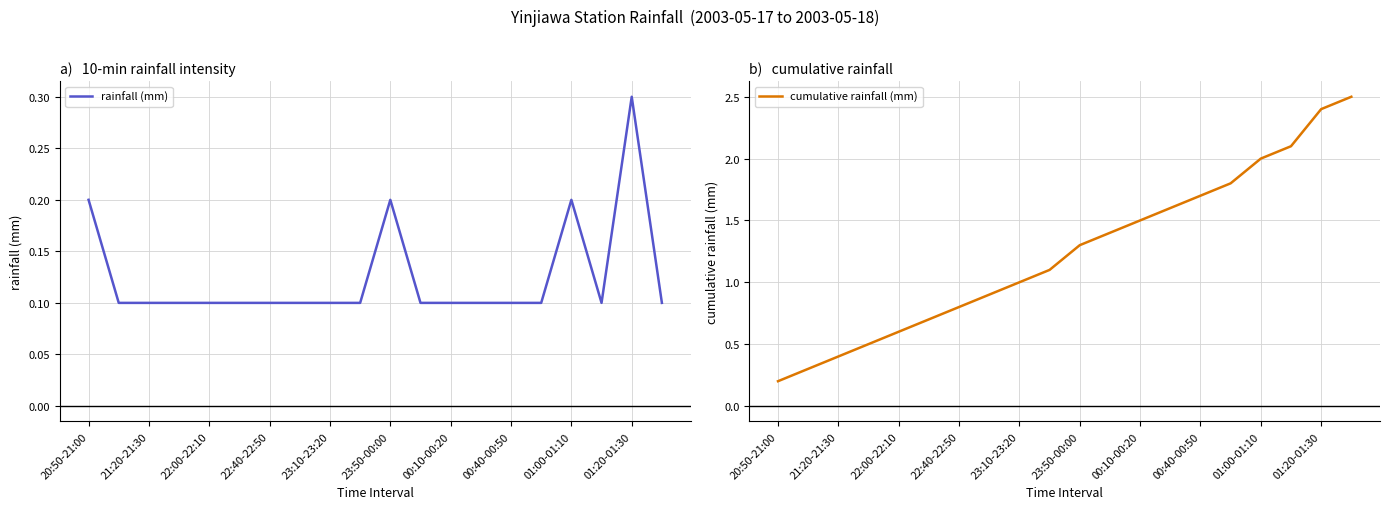

What is the highest value of the rainfall (mm) series?

0.3